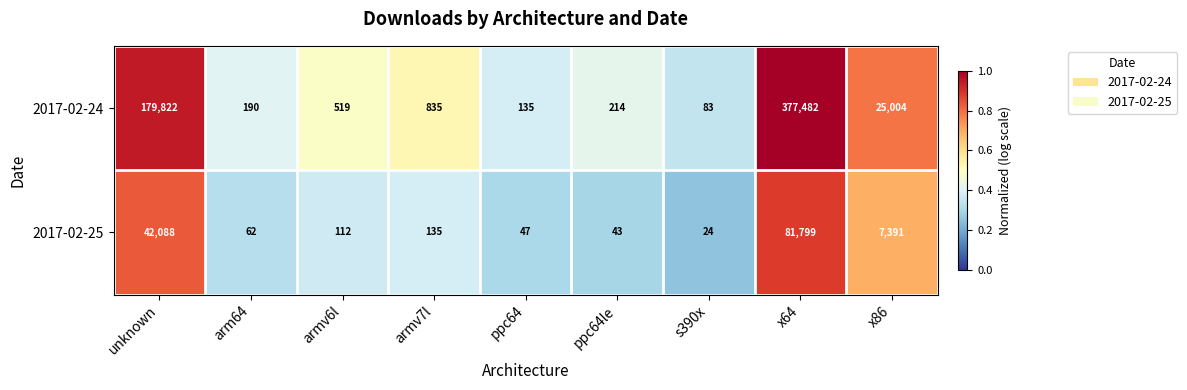

Read the 2017-02-24 value at armv6l.

519